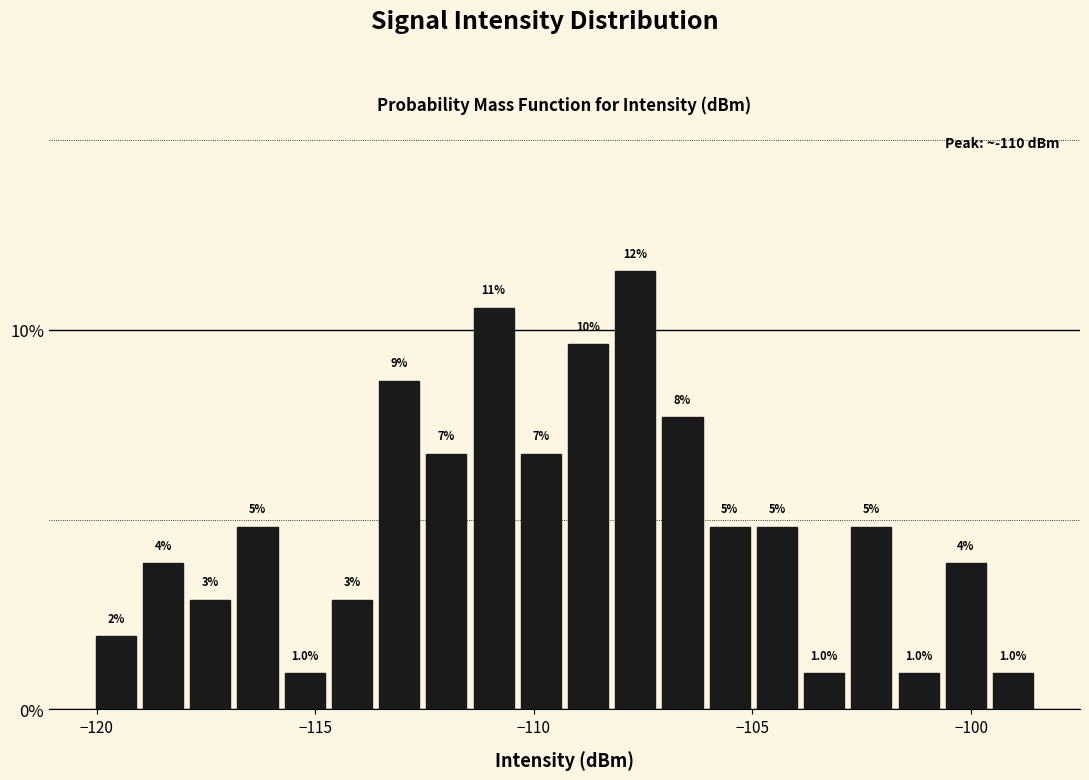

Around what value on the x-axis is the tallest bar? Give the approximate position of its centre, as read against the axis.

-107.5